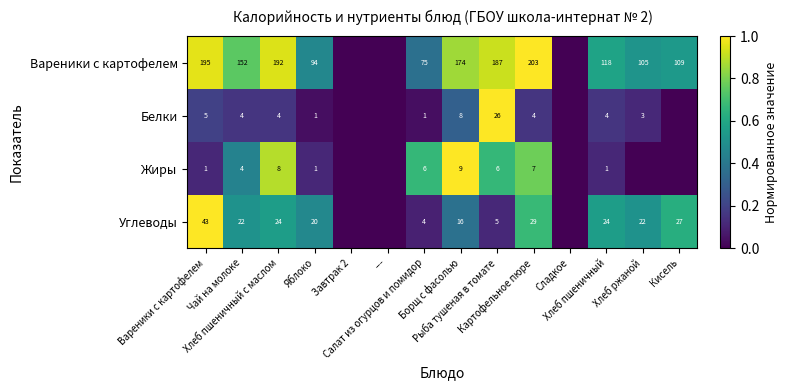

Rank the categories by Углеводы value from highest to lowest.

Вареники с картофелем, Картофельное пюре, Кисель, Хлеб пшеничный с маслом, Хлеб пшеничный, Чай на молоке, Хлеб ржаной, Яблоко, Борщ с фасолью, Рыба тушеная в томате, Салат из огурцов и помидор, Завтрак 2, ---, Сладкое